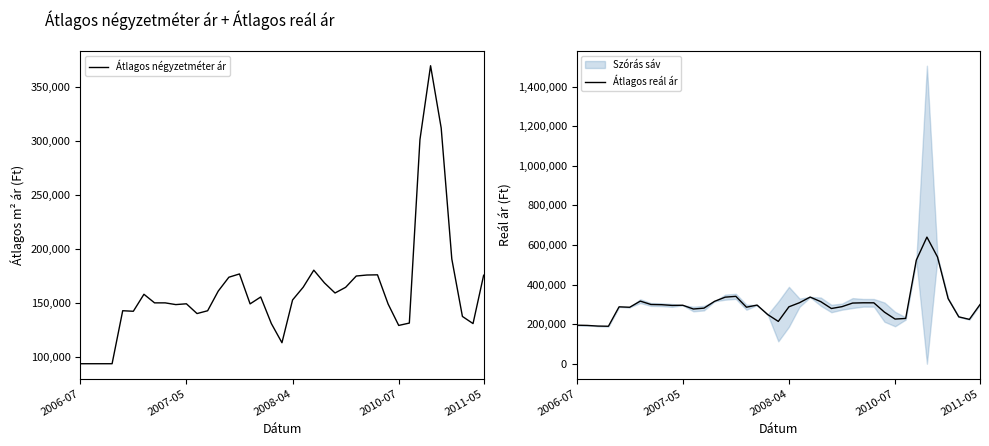

What is the total value across all series at 27?

483660